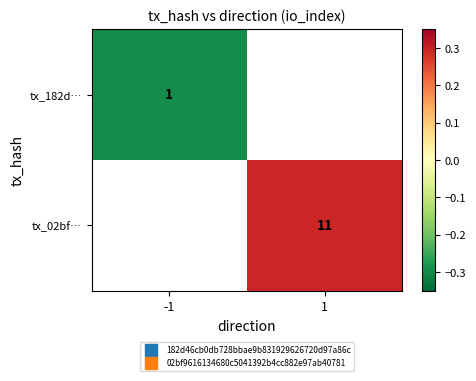

Which has a higher value, 1 or -1?

-1